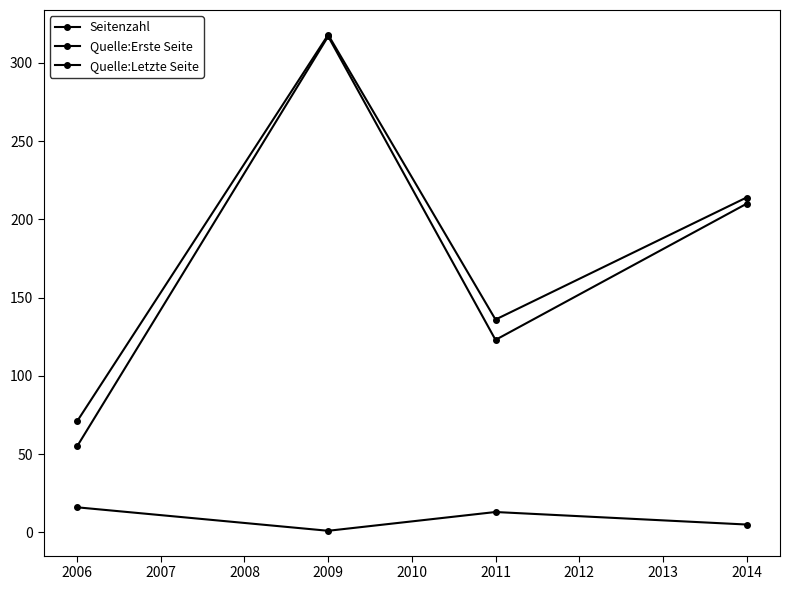

What is the maximum value shown in the chart?

318